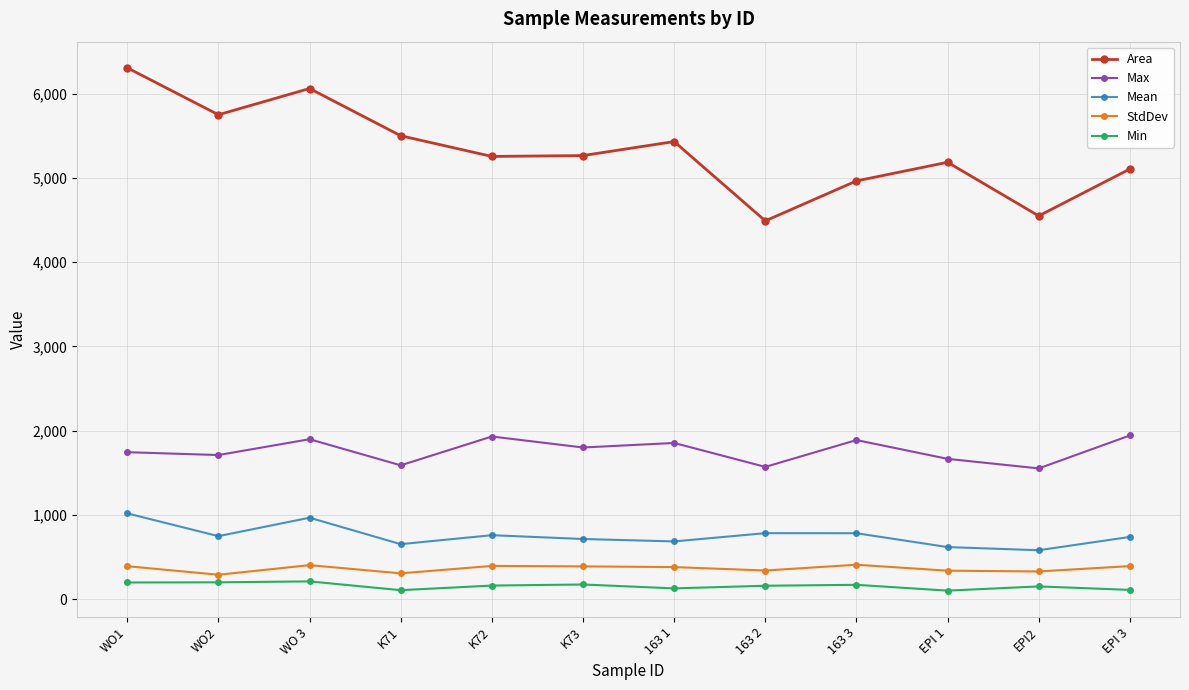

True or false: Area and Mean cross at least once.

False